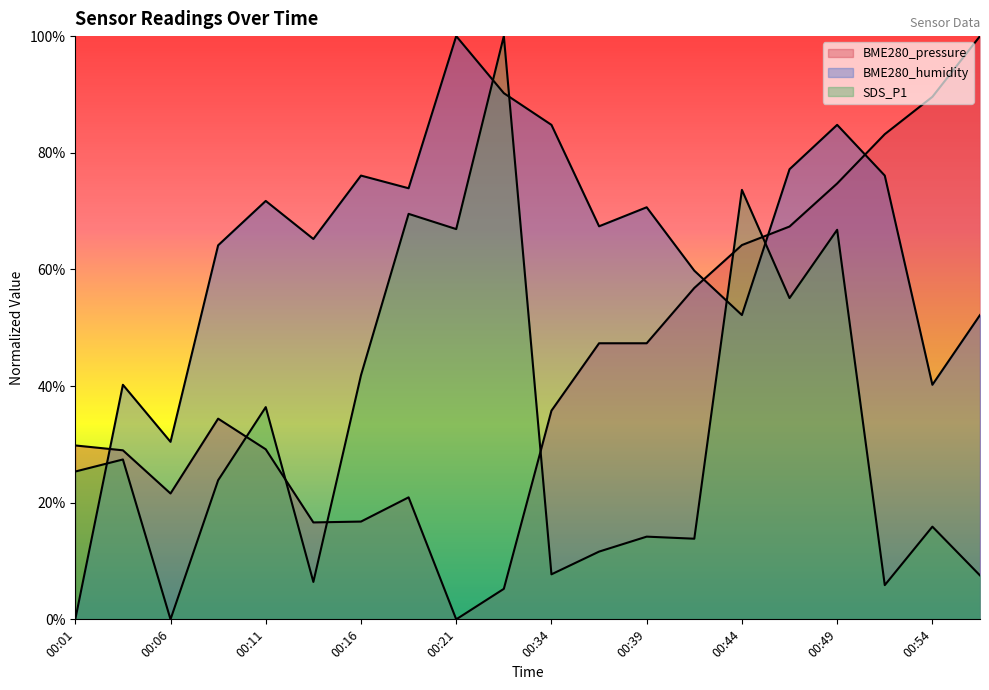

What is the difference between the second highest and second lowest values in the SDS_P1 series?

67.8